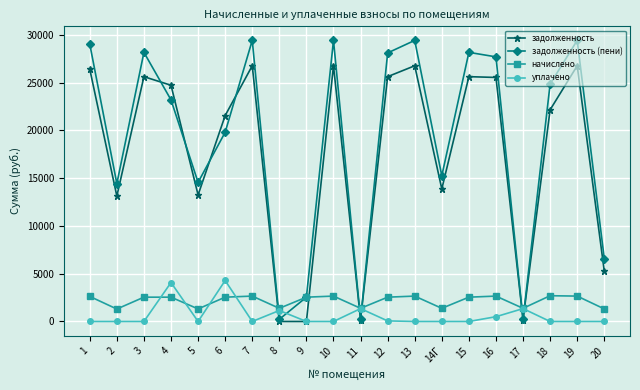

The задолженность (пени) series shows 229.4 at 11. True or false?

True